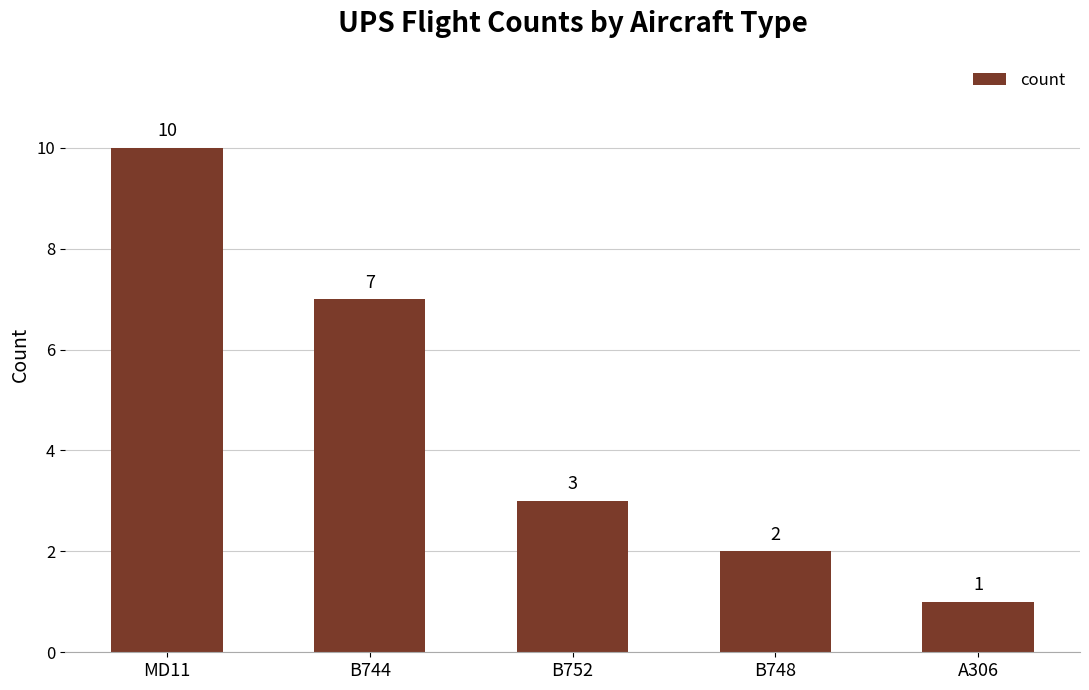

Are the bars grouped side by side (vs. stacked)?

No